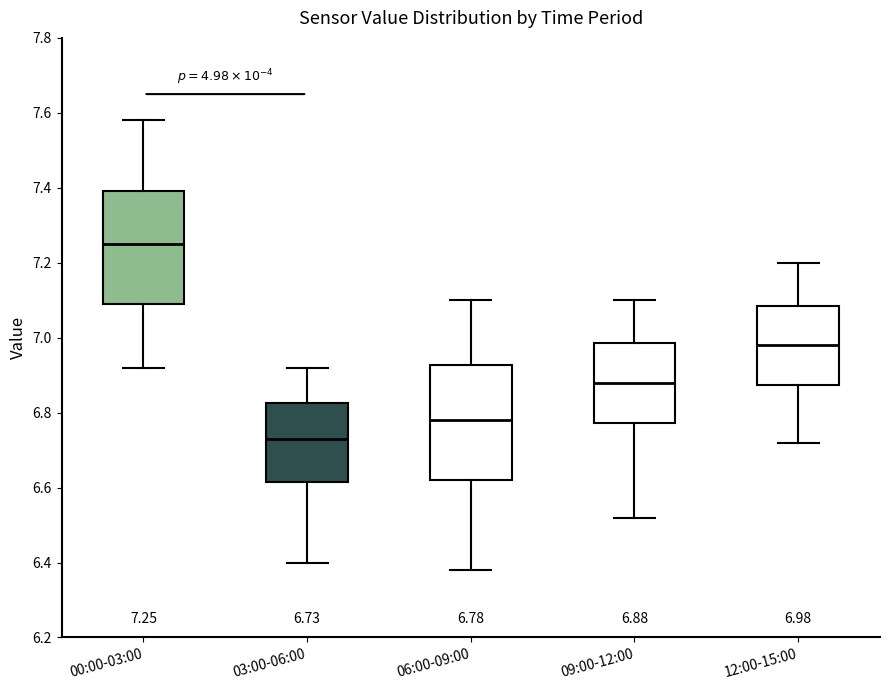

Which box's median line is the lowest?

03:00-06:00